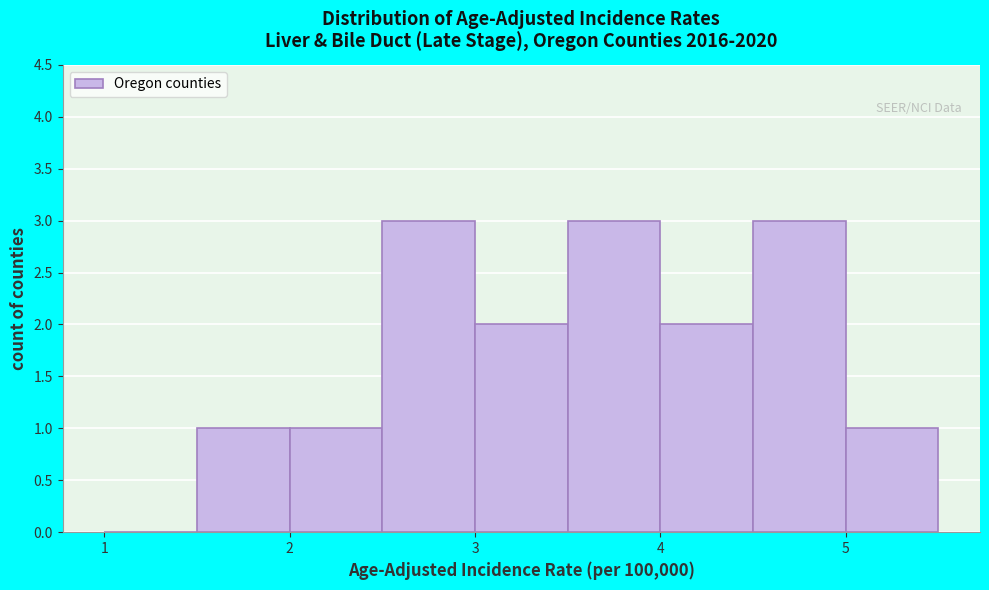

Reading left to right, list every bar in this chart as the range it spans on the x-axis followed by its height. The values are not printed on the chart, so give them approximately, as read against the axis.

1.0 to 1.5: 0
1.5 to 2.0: 1
2.0 to 2.5: 1
2.5 to 3.0: 3
3.0 to 3.5: 2
3.5 to 4.0: 3
4.0 to 4.5: 2
4.5 to 5.0: 3
5.0 to 5.5: 1